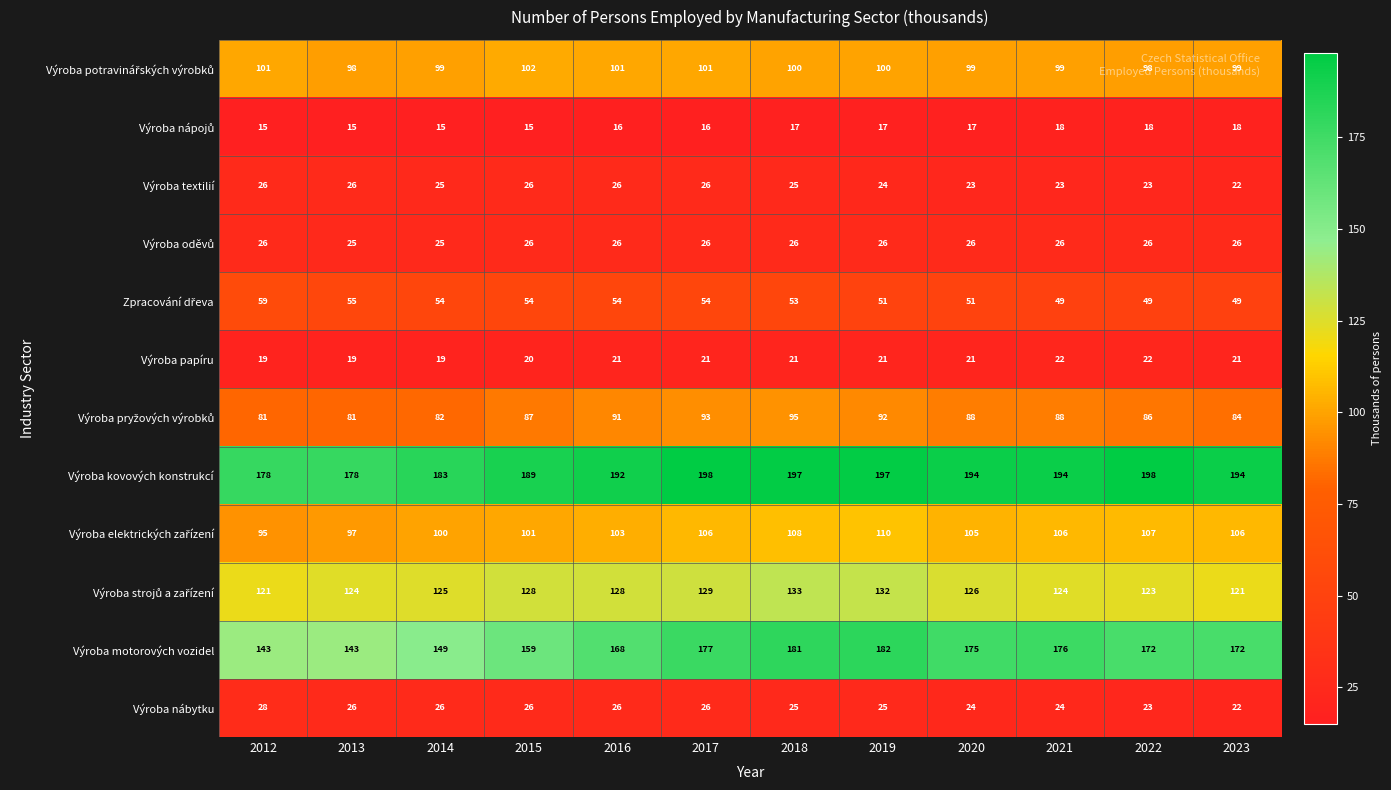

The Výroba nábytku series shows 24 at 2020. True or false?

True